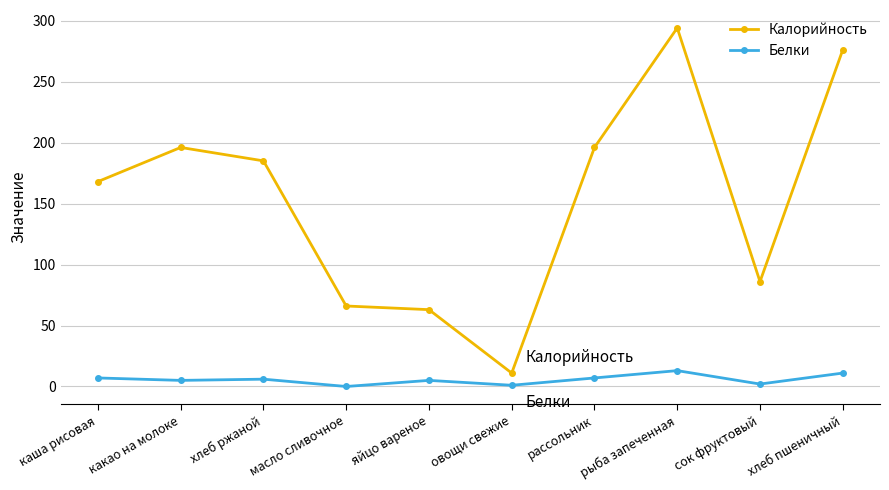

At how many categories does at least one series exceed 9?

10